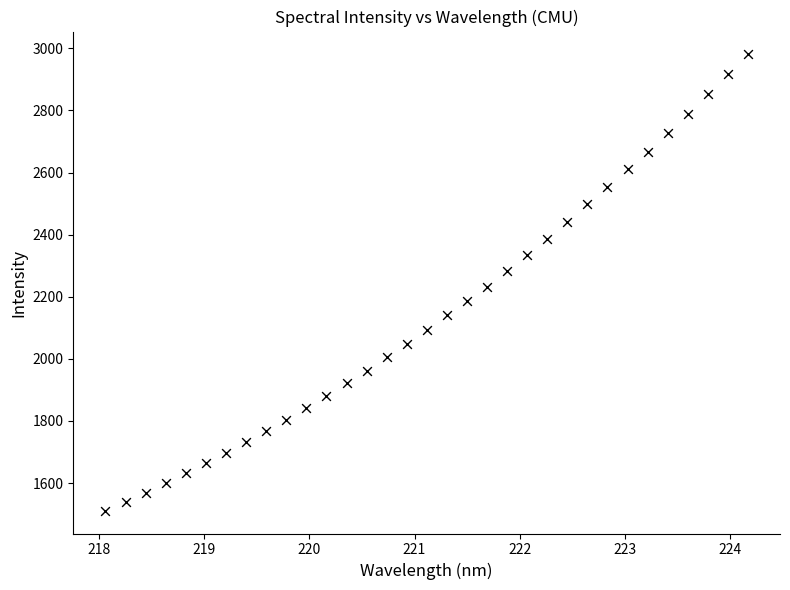

What is the range of Y values (max minus min)?

1469.7